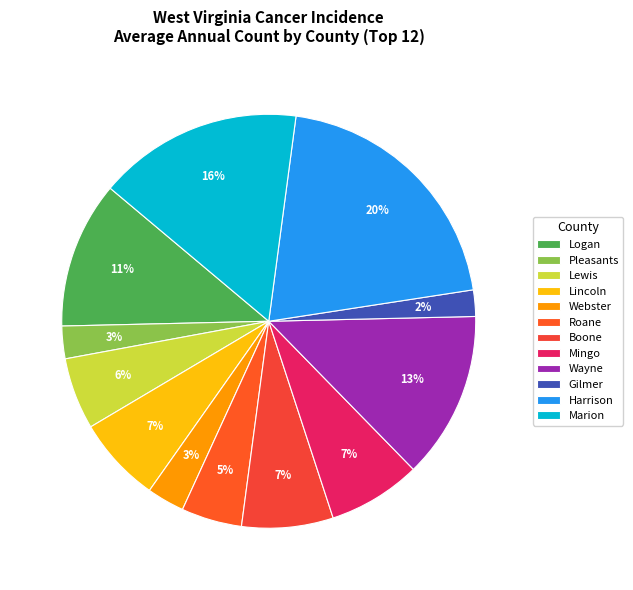

Rank the categories by value from lowest to highest.

Gilmer, Pleasants, Webster, Roane, Lewis, Lincoln, Boone, Mingo, Logan, Wayne, Marion, Harrison